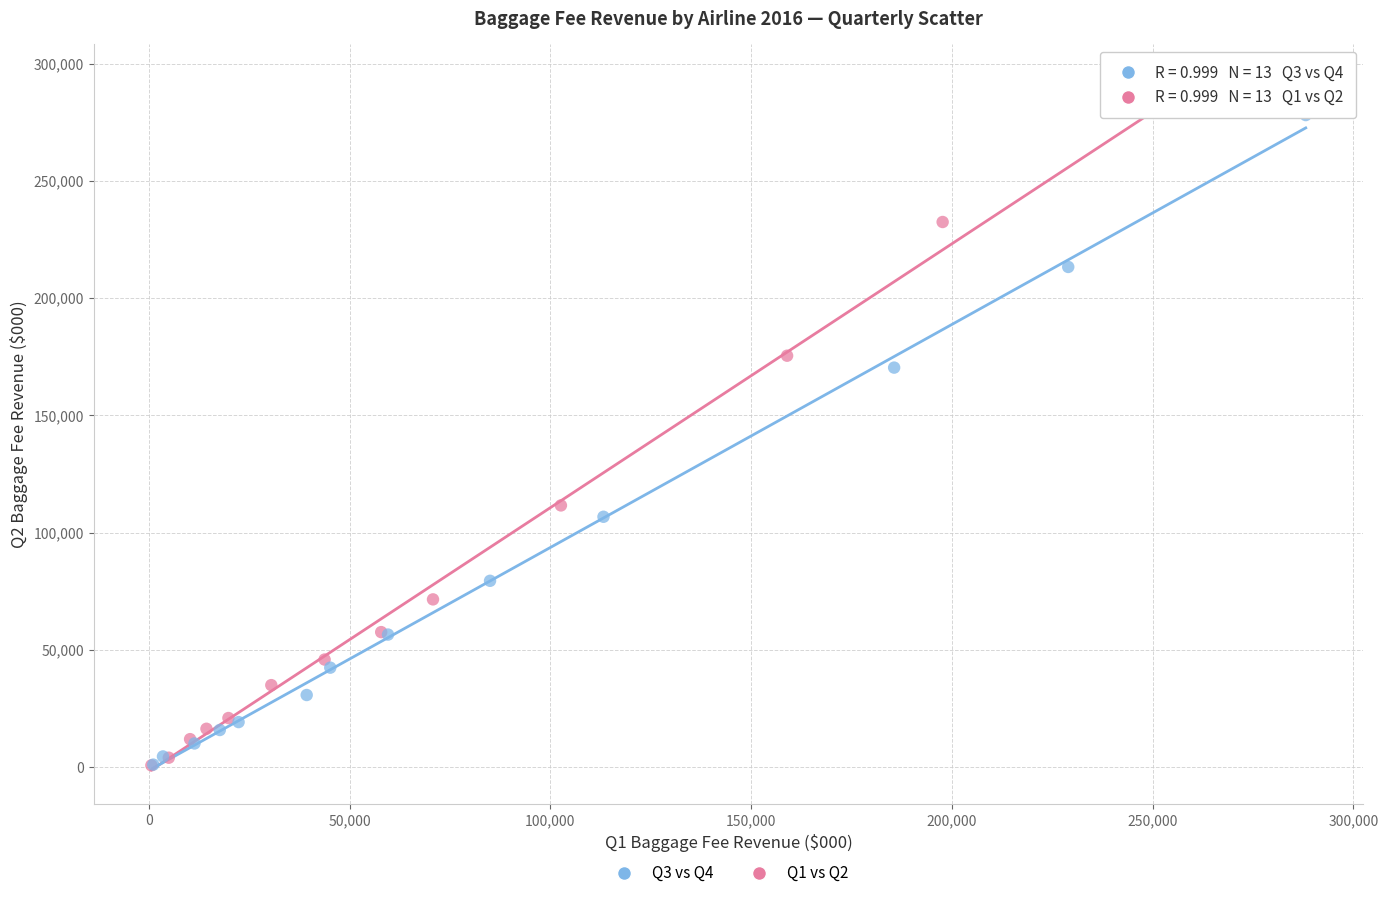

Which series has the widest spread of Y values?

Q1 vs Q2